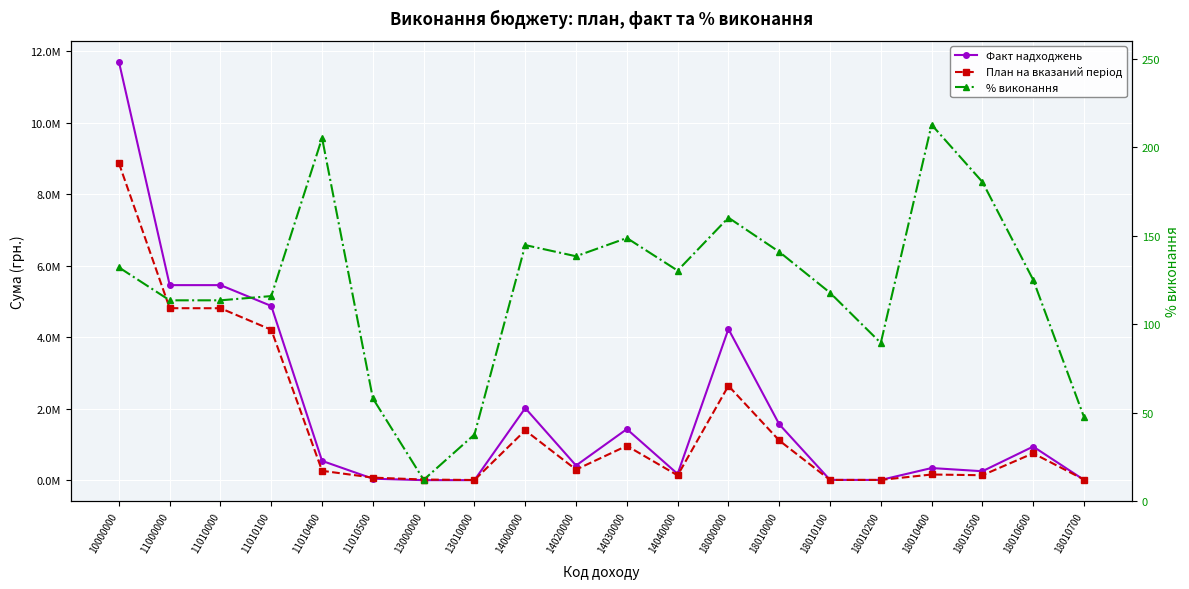

What is the difference between the second highest and minimum values in the % виконання series?

193.1